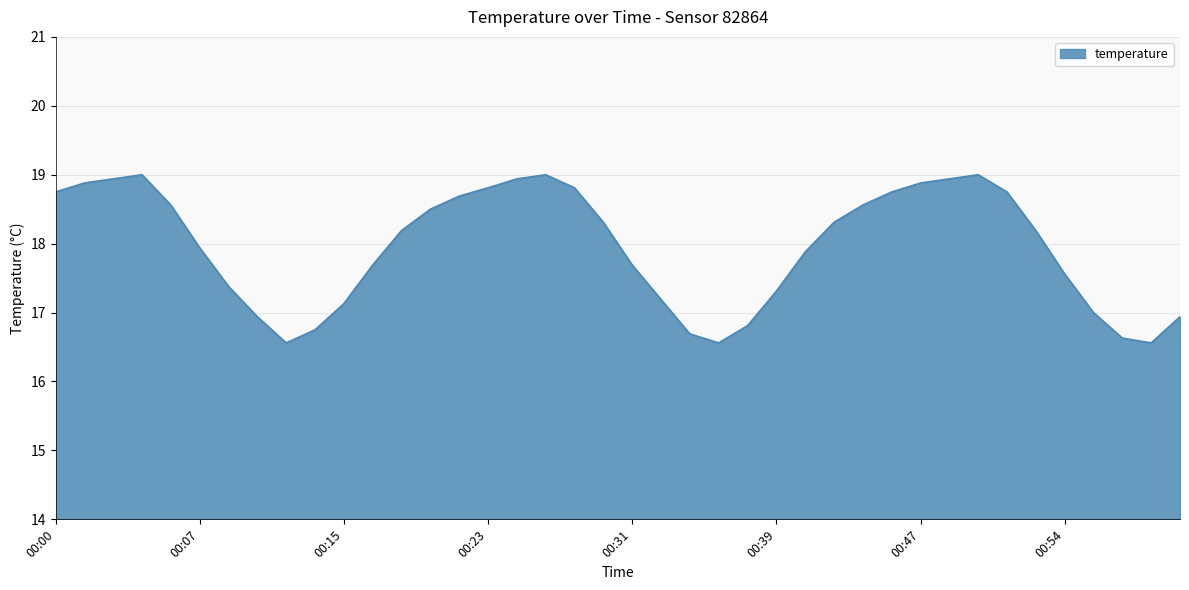

What is the difference between the maximum and minimum values?

2.4